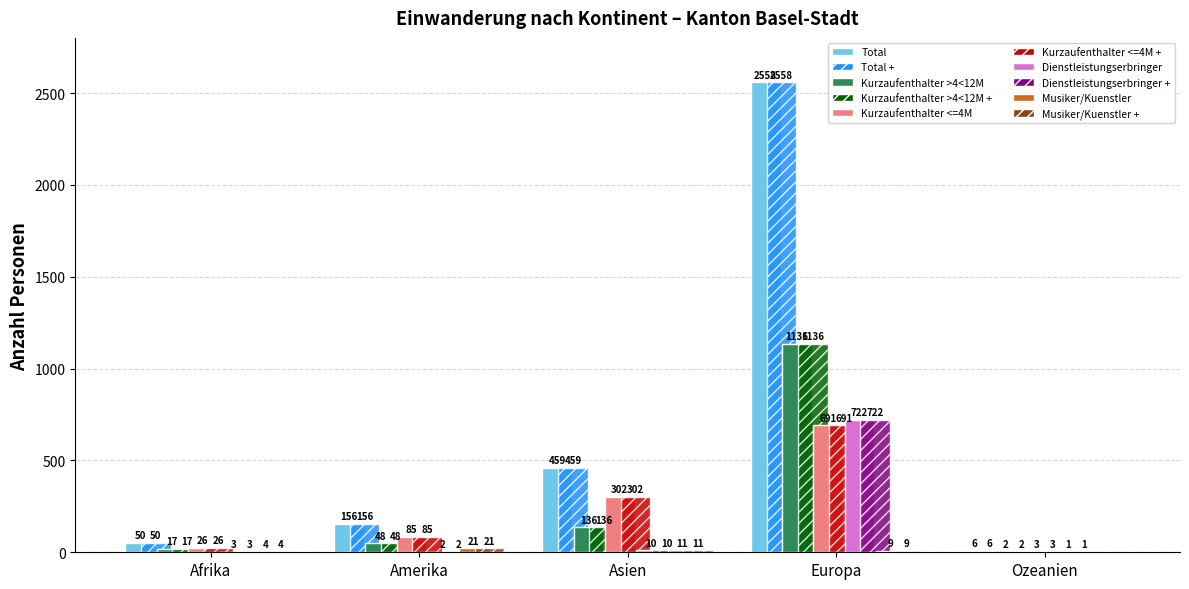

At which category is the sum across all series the highest?

Europa